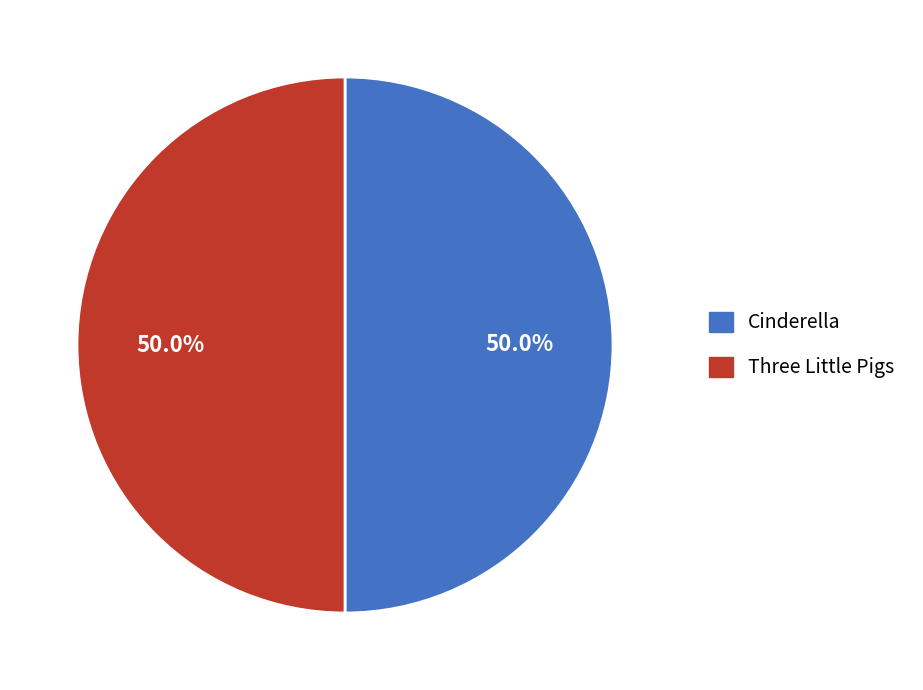

Combined, what portion of the pie is Three Little Pigs and Cinderella?

100.0%